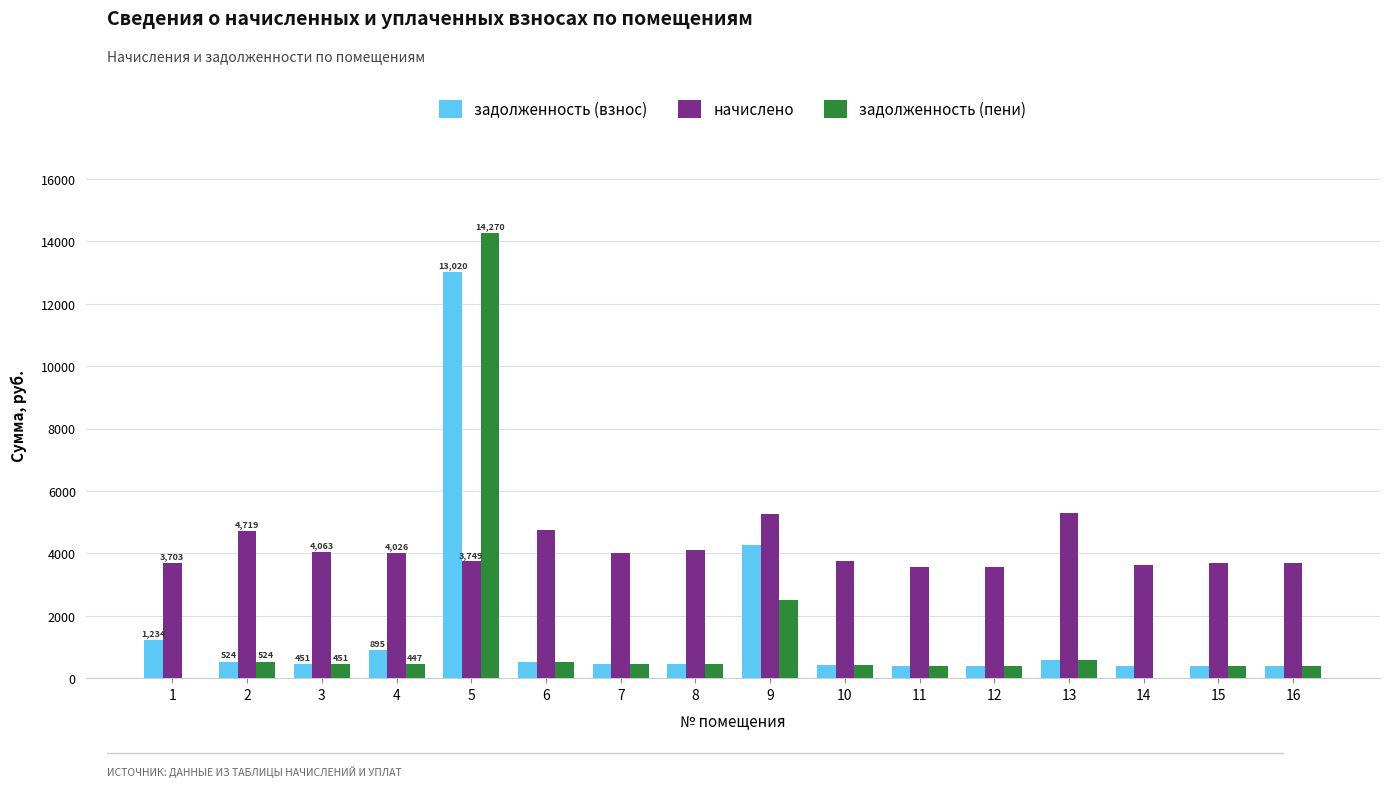

Is it true that начислено equals 1993.8 at 2?

False